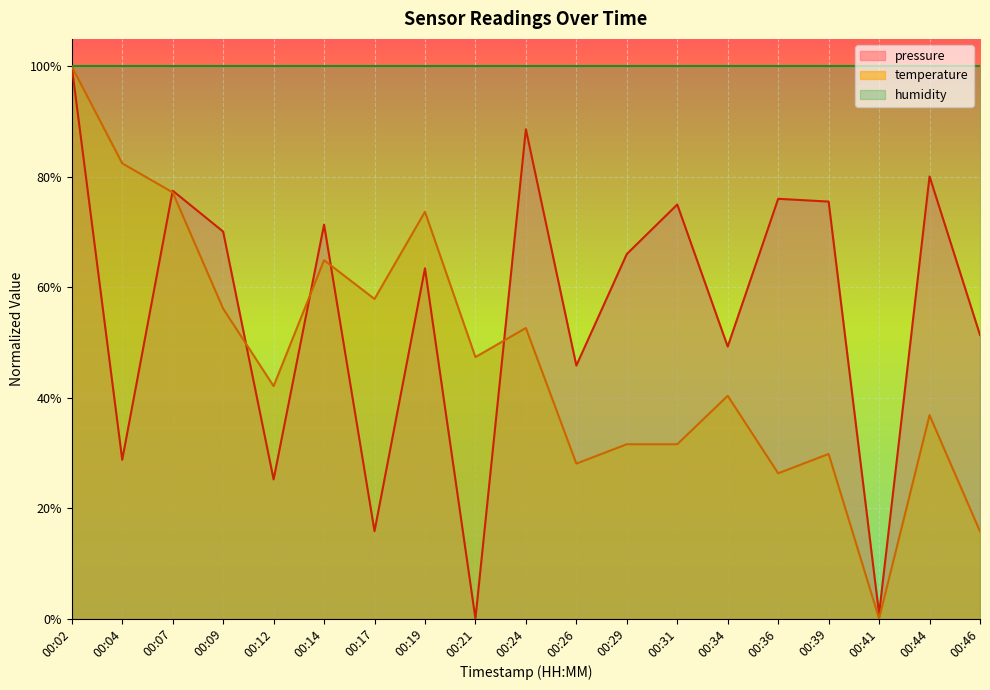

True or false: pressure has more than 0 interior local peaks.

True